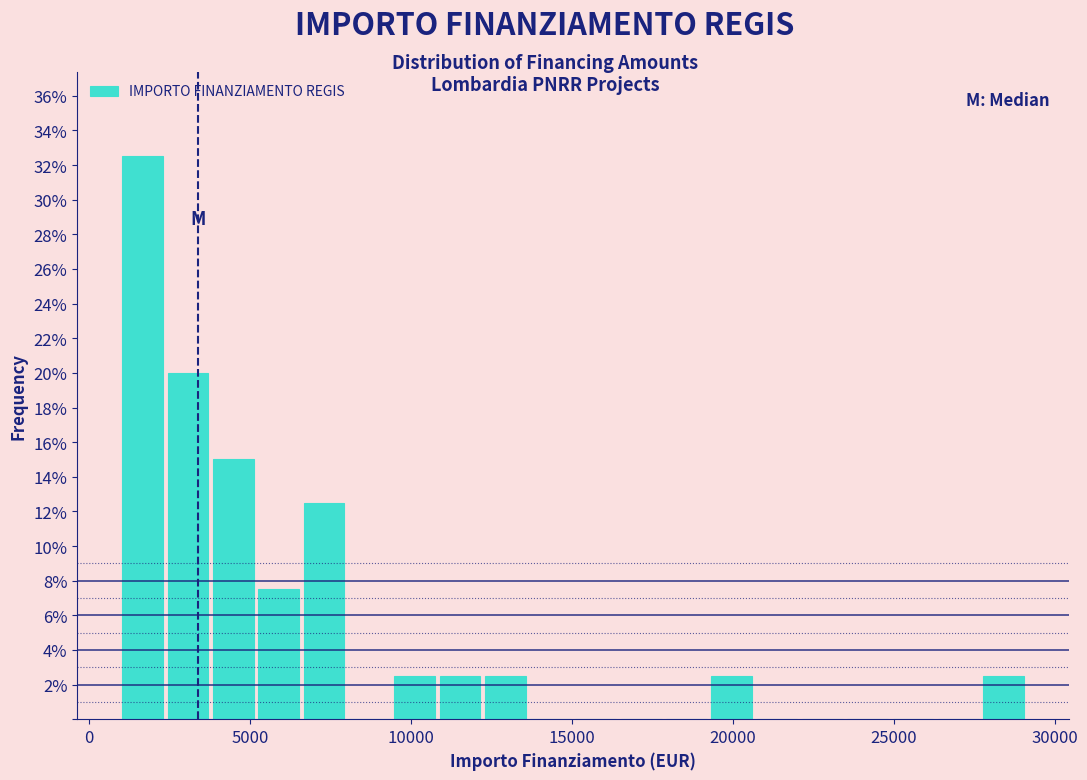

Around what value on the x-axis is the tallest bar? Give the approximate position of its centre, as read against the axis.

1500